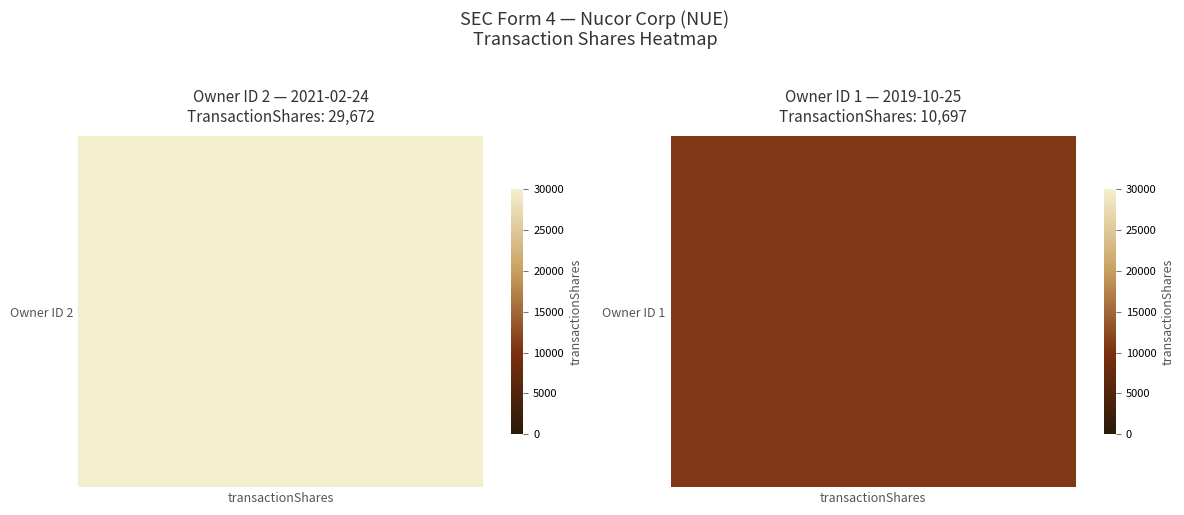

What is the approximate value at 2021-02-24, to the nearest 10?

29670